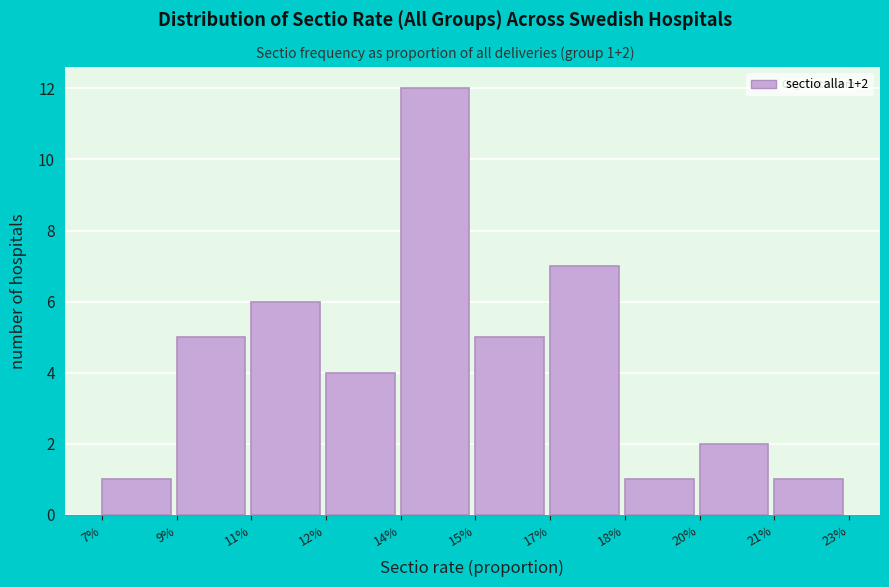

Reading left to right, list all the values displayed in this chart.

7%=1	9%=5	11%=6	12%=4	14%=12	15%=5	17%=7	18%=1	20%=2	21%=1